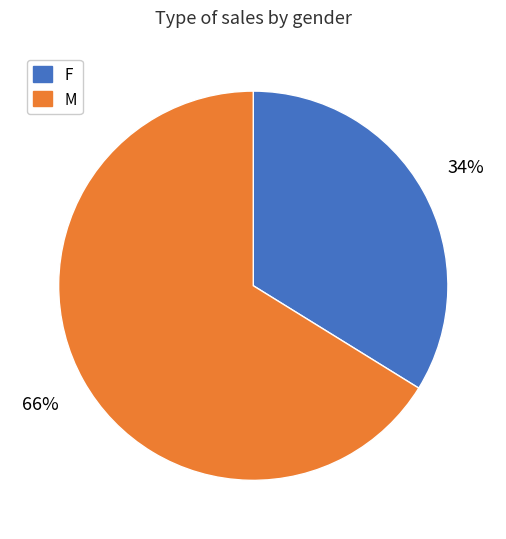

What is the largest slice in the pie chart?

M